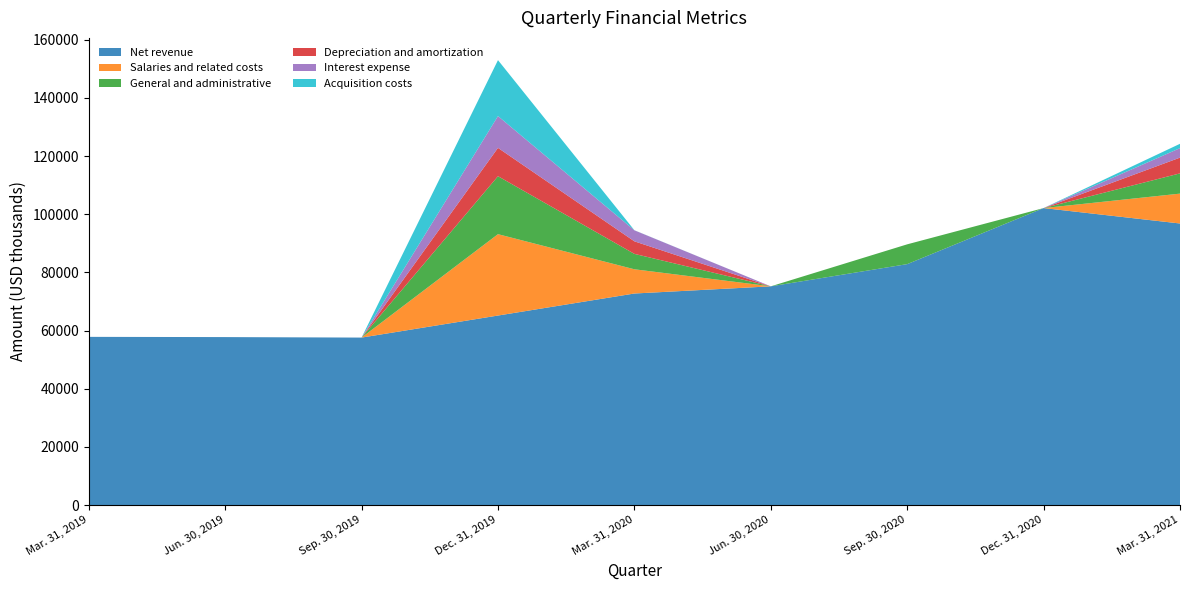

List the labels in order of Net revenue value, smallest first.

Sep. 30, 2019, Jun. 30, 2019, Mar. 31, 2019, Dec. 31, 2019, Mar. 31, 2020, Jun. 30, 2020, Sep. 30, 2020, Mar. 31, 2021, Dec. 31, 2020